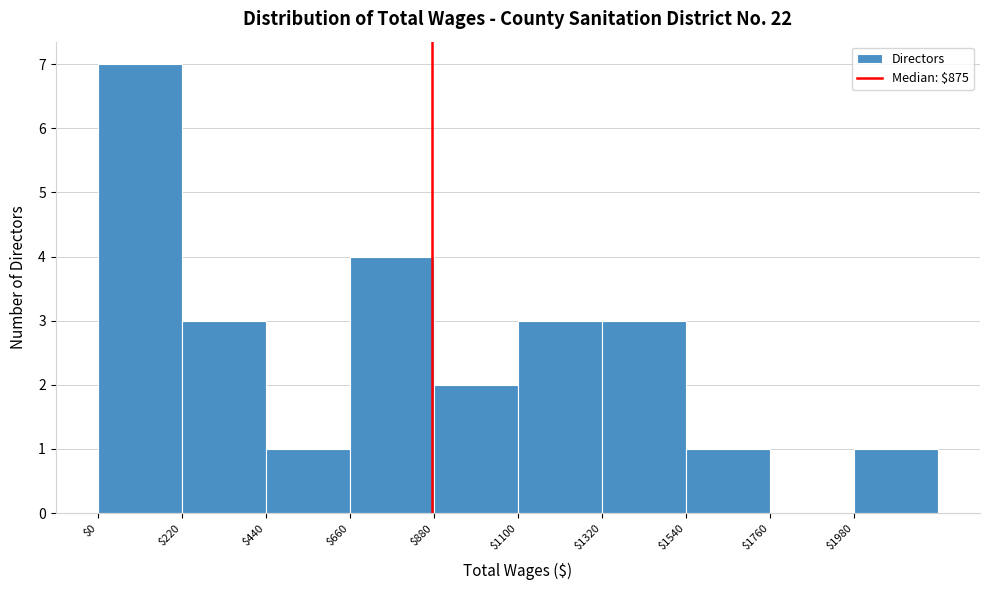

Reading left to right, transcribe this chart: for each bar, give the range it covers on the x-axis and its height. Neither the bar edges nor the heights are printed on the chart, so give them approximately, as read against the axes.

0 to 220: 7
220 to 440: 3
440 to 660: 1
660 to 880: 4
880 to 1100: 2
1100 to 1320: 3
1320 to 1540: 3
1540 to 1760: 1
1760 to 1980: 0
1980 to 2200: 1